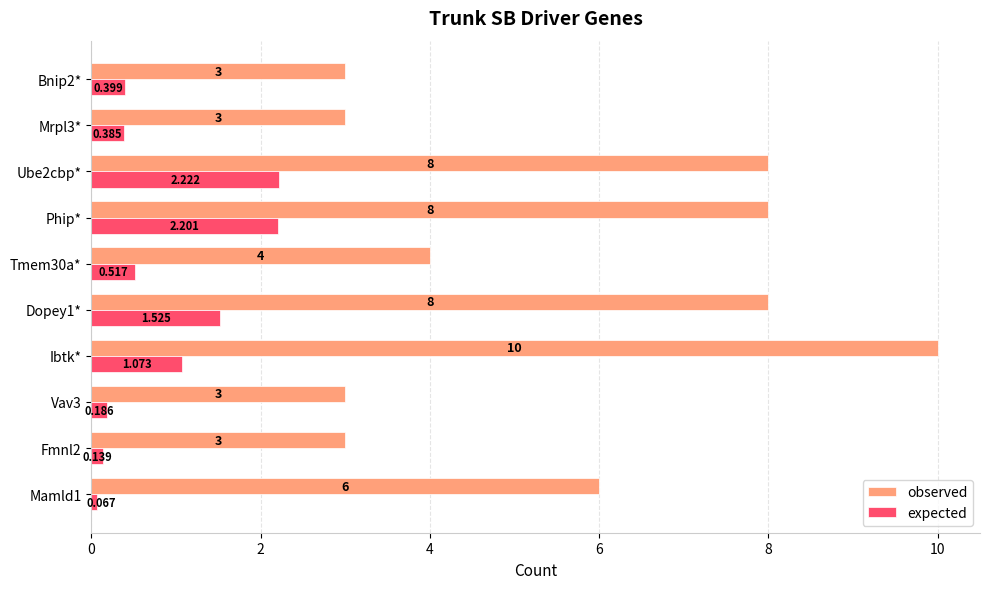

What is the average value of the expected series?

0.9